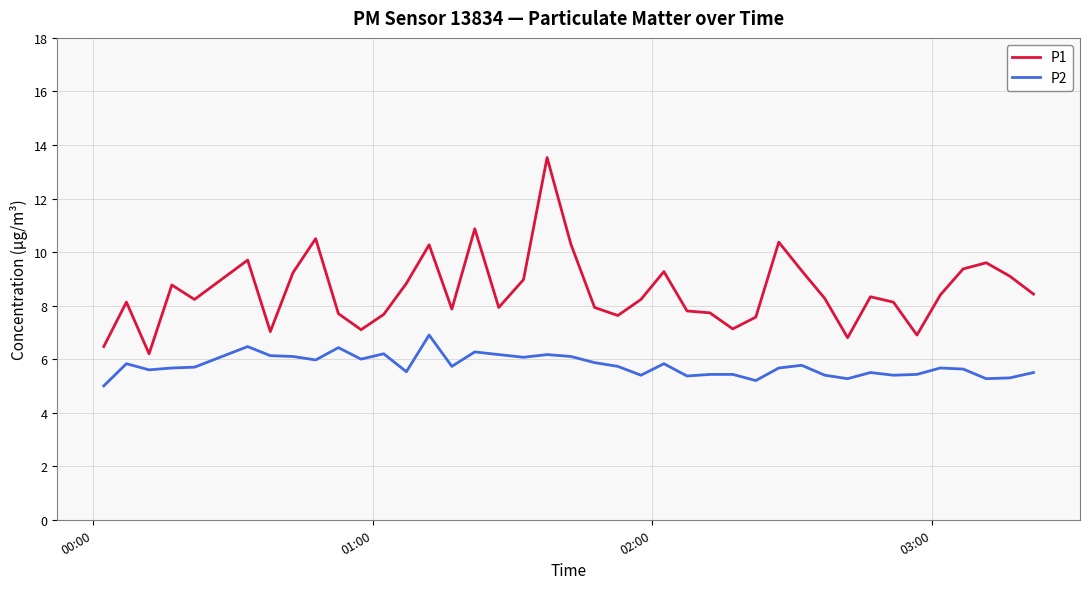

What are all the series names shown in the legend?

P1, P2